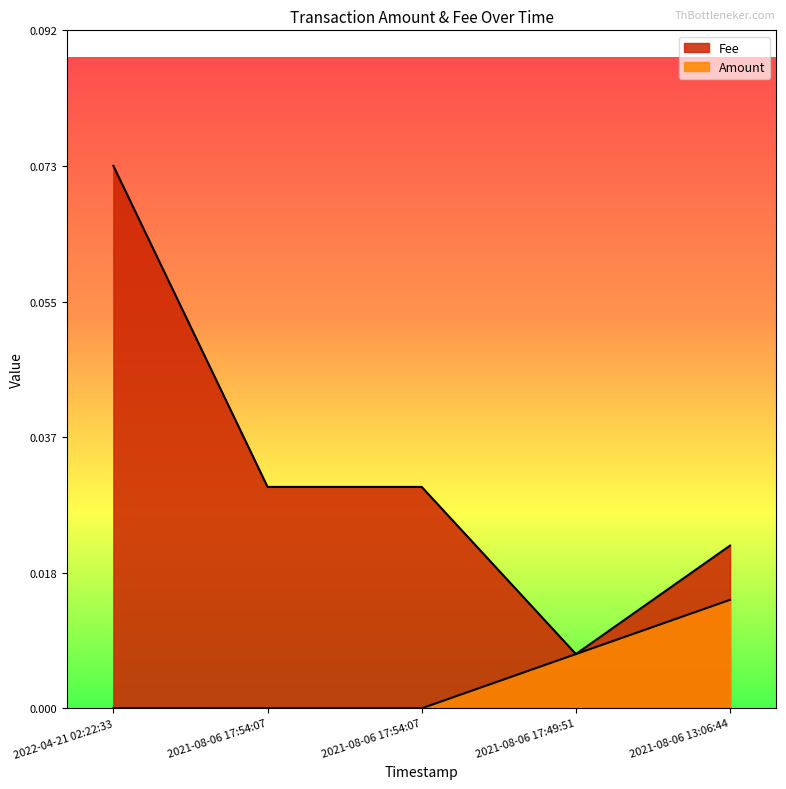

True or false: Fee has a value of 0.1 at 2022-04-21 02:22:33.

True